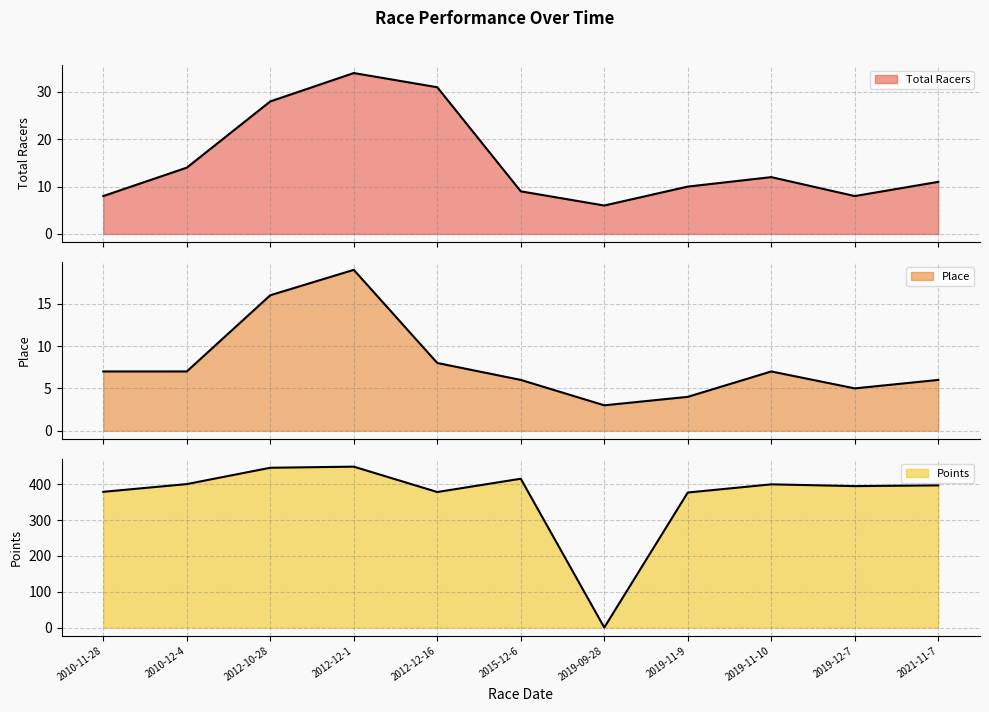

How many lines are shown in the chart?

3